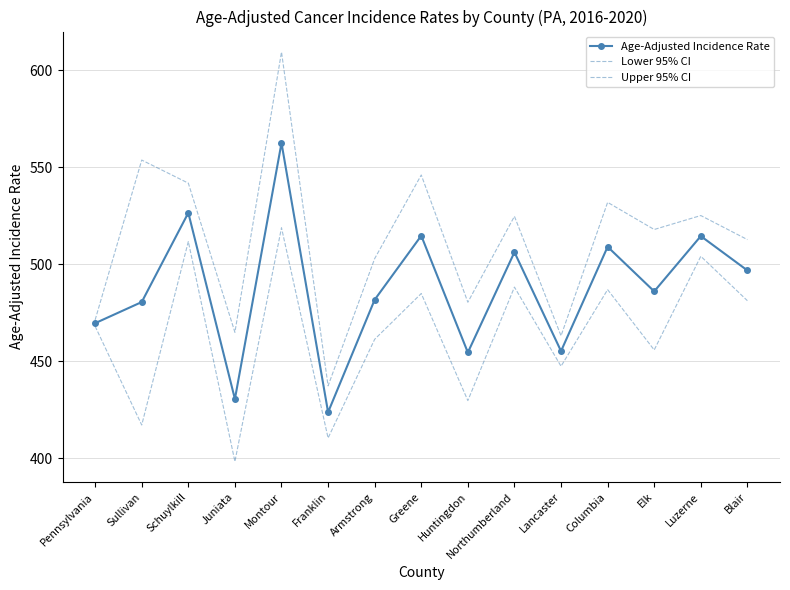

True or false: Age-Adjusted Incidence Rate and Lower 95% CI intersect in this chart.

False